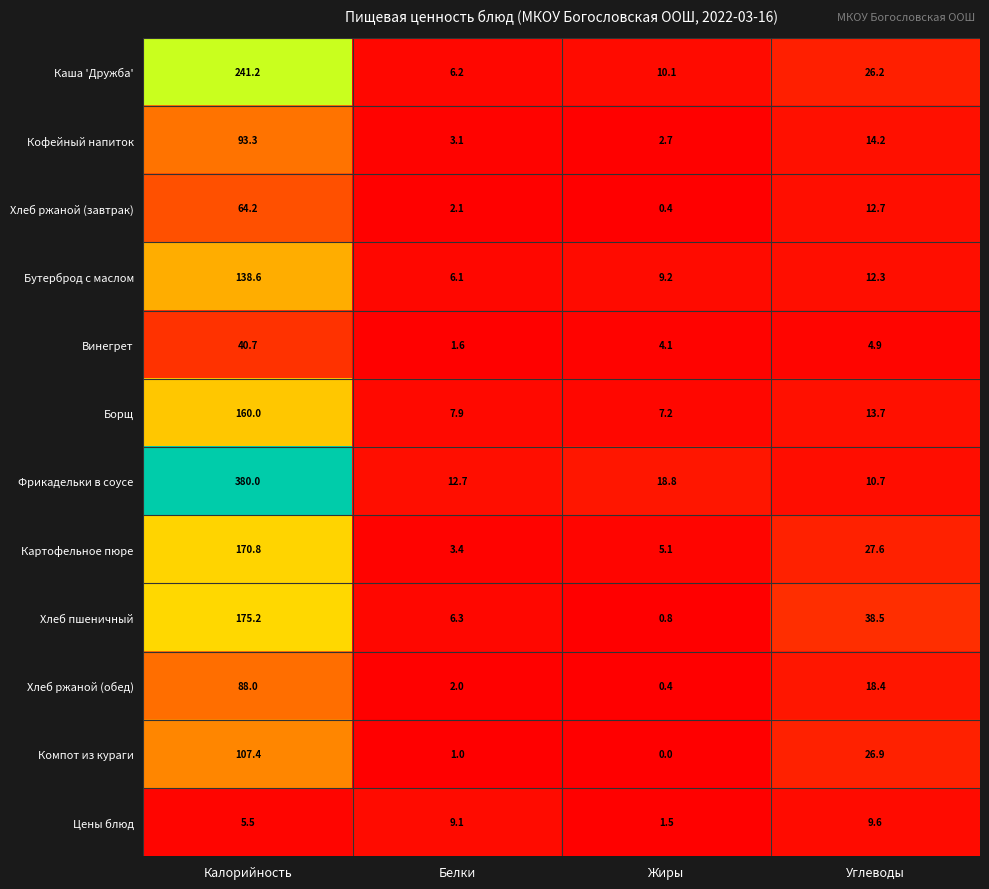

What is the sum of the Хлеб пшеничный values at Жиры and Углеводы?

39.3